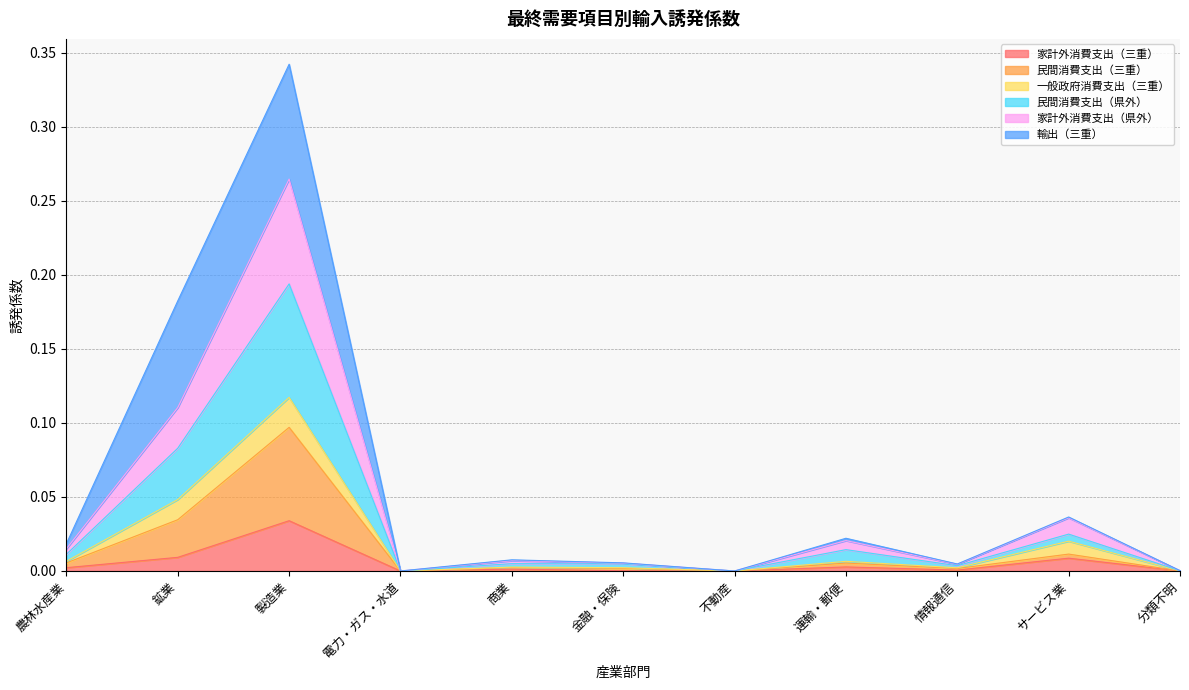

Is it true that 家計外消費支出（三重） equals 0.0 at 不動産?

True